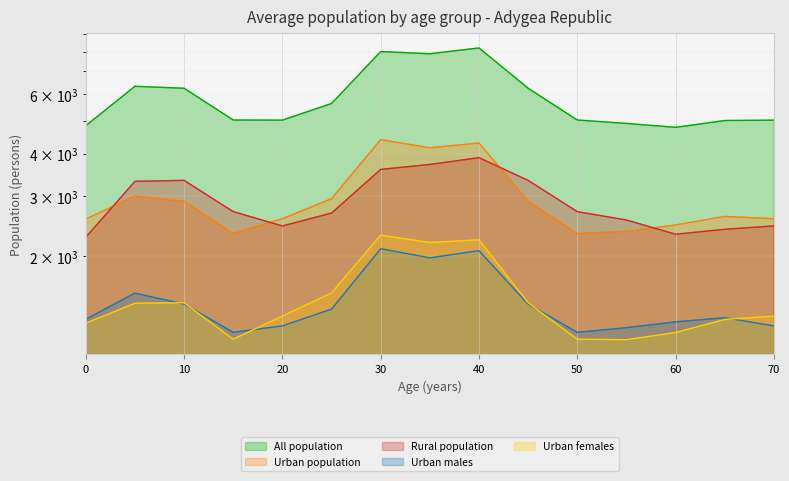

At how many categories does at least one series exceed 2573?

15